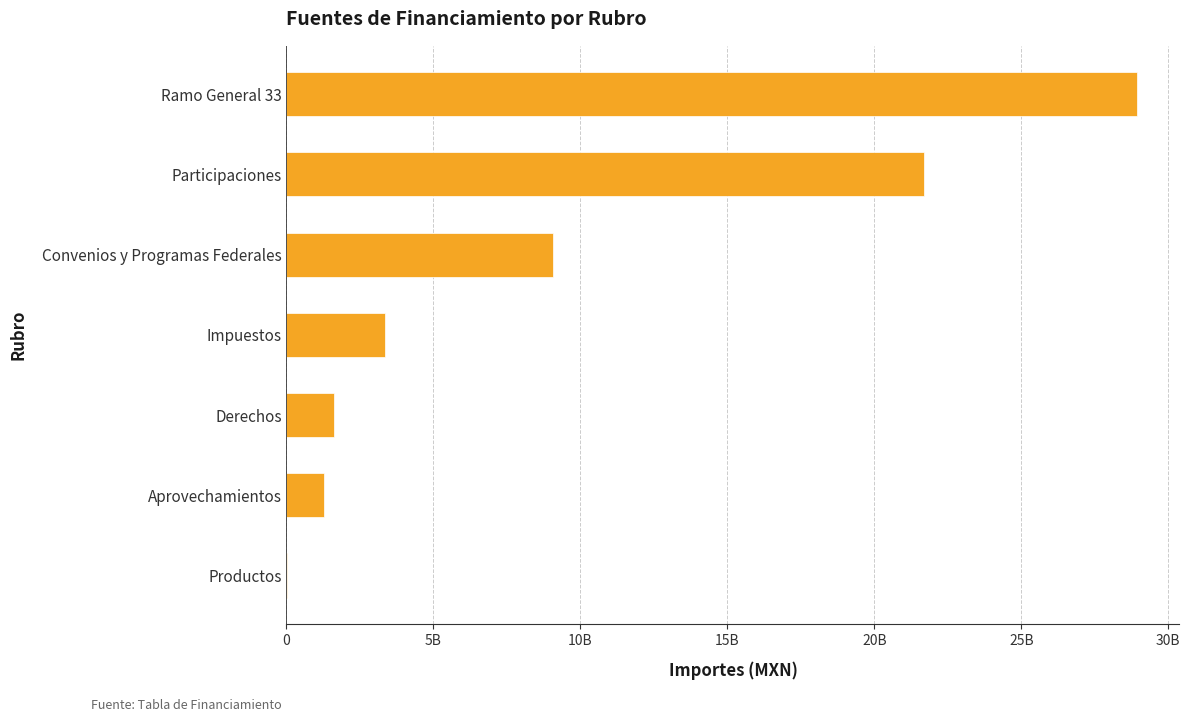

Are the bars horizontal?

Yes